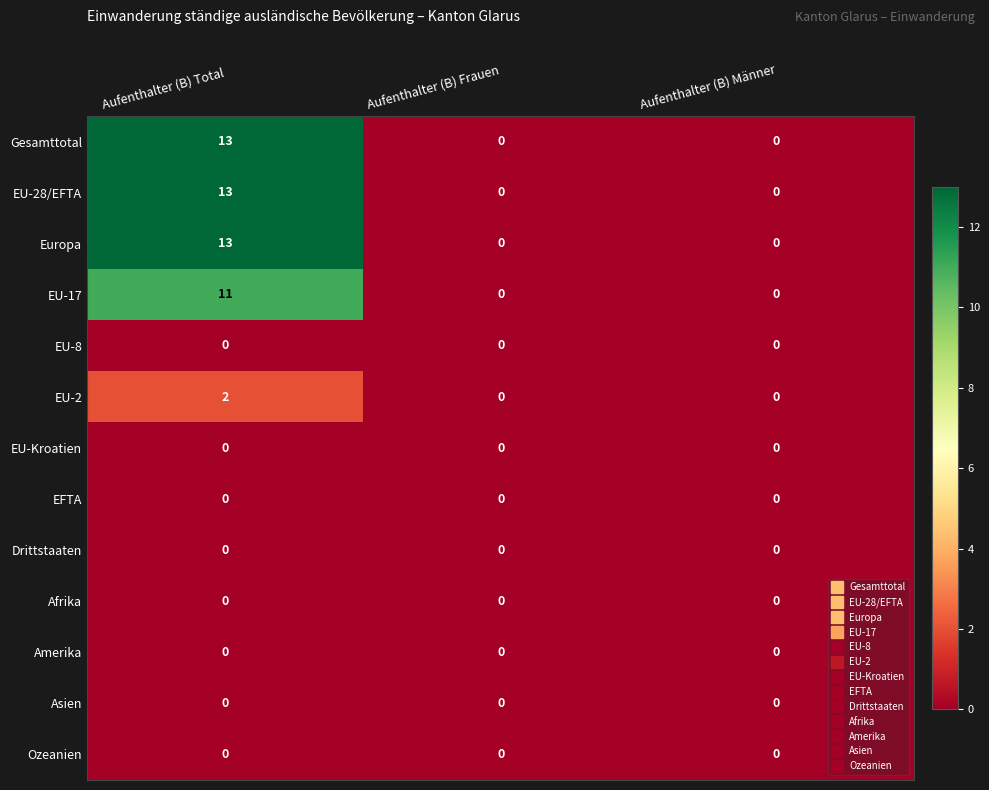

True or false: Europa has a value of 0 at Aufenthalter (B) Frauen.

True